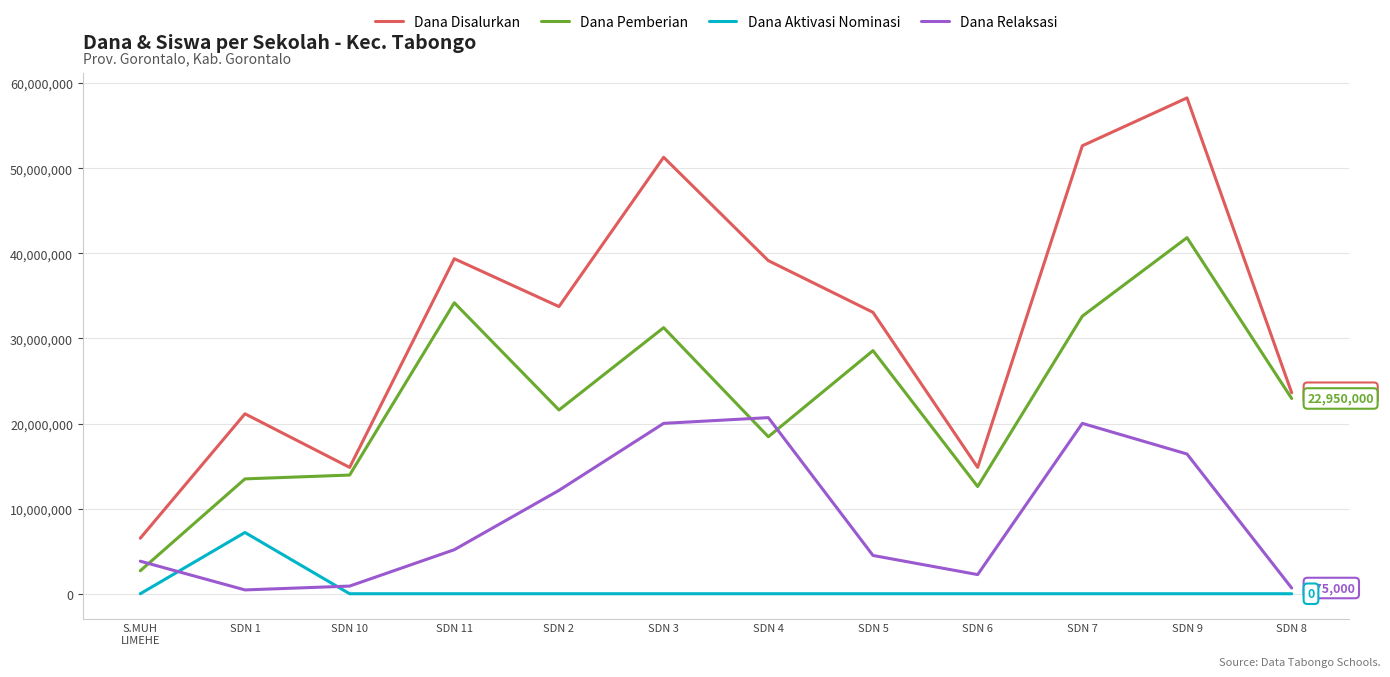

True or false: Dana Aktivasi Nominasi and Dana Pemberian intersect in this chart.

False